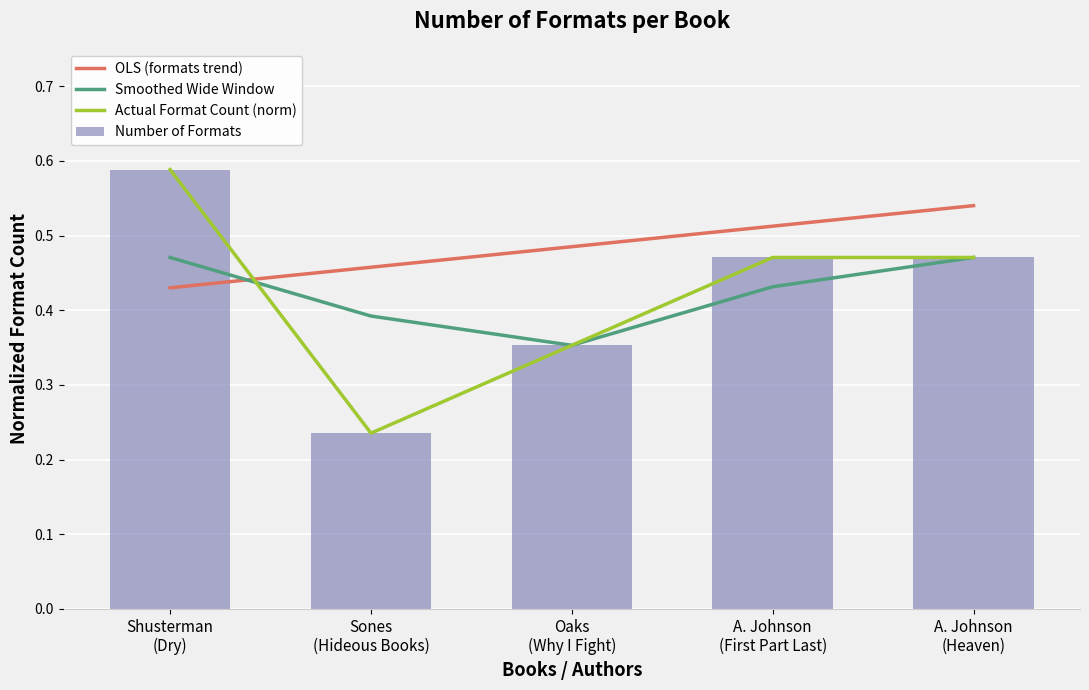

Is the value of Number of Formats at Sones
(Hideous Books) greater than the value of OLS (formats trend) at A. Johnson
(First Part Last)?

No